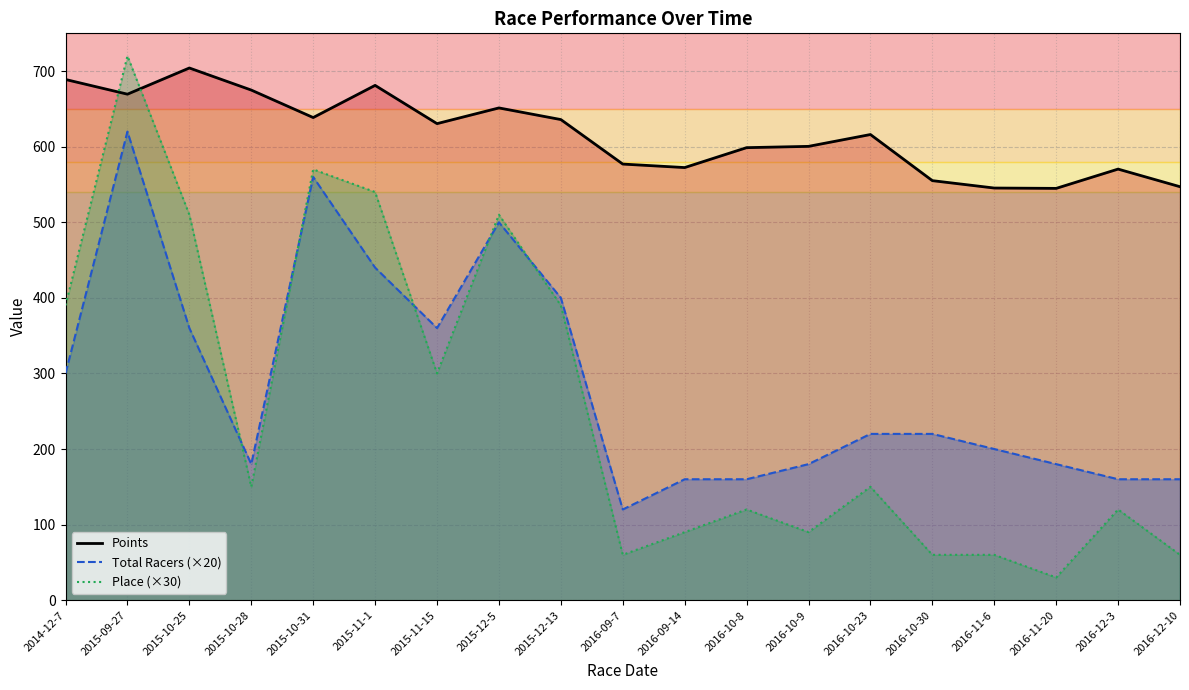

What is the total value across all series at 2016-09-14?

822.4